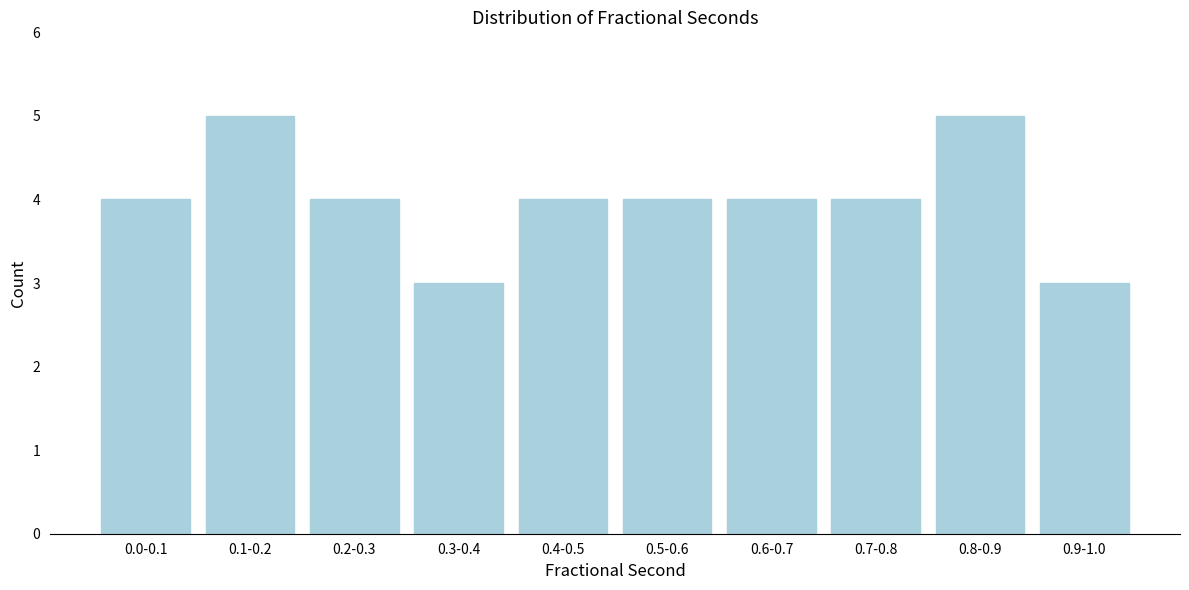

Reading left to right, list all the values displayed in this chart.

0.0-0.1=4	0.1-0.2=5	0.2-0.3=4	0.3-0.4=3	0.4-0.5=4	0.5-0.6=4	0.6-0.7=4	0.7-0.8=4	0.8-0.9=5	0.9-1.0=3